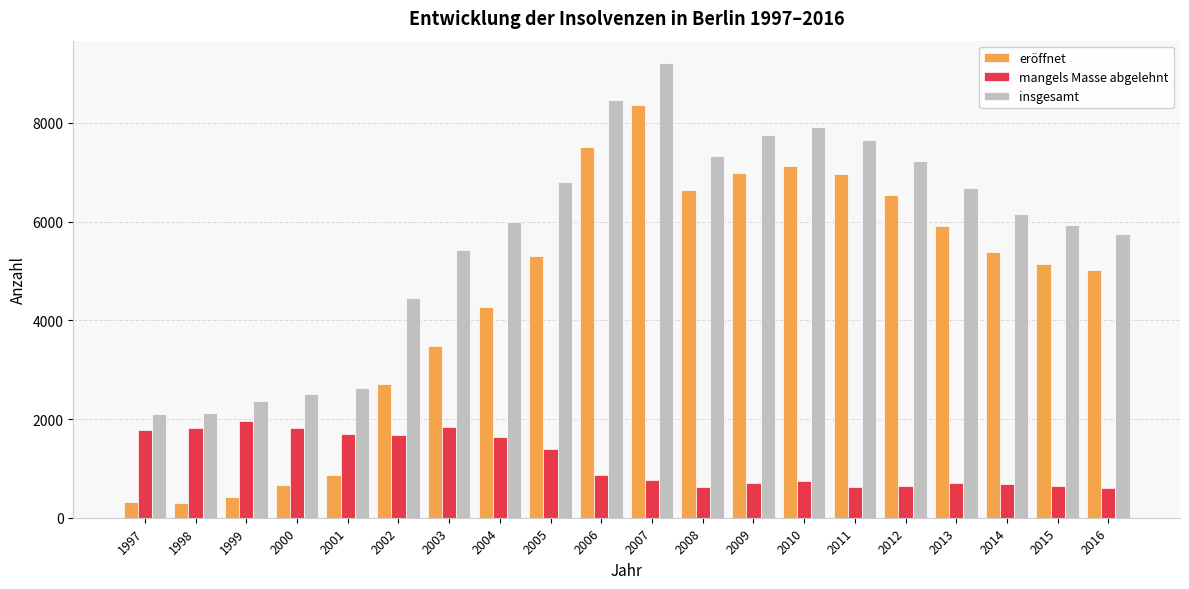

Rank the series by their maximum value, from lowest to highest.

mangels Masse abgelehnt, eröffnet, insgesamt